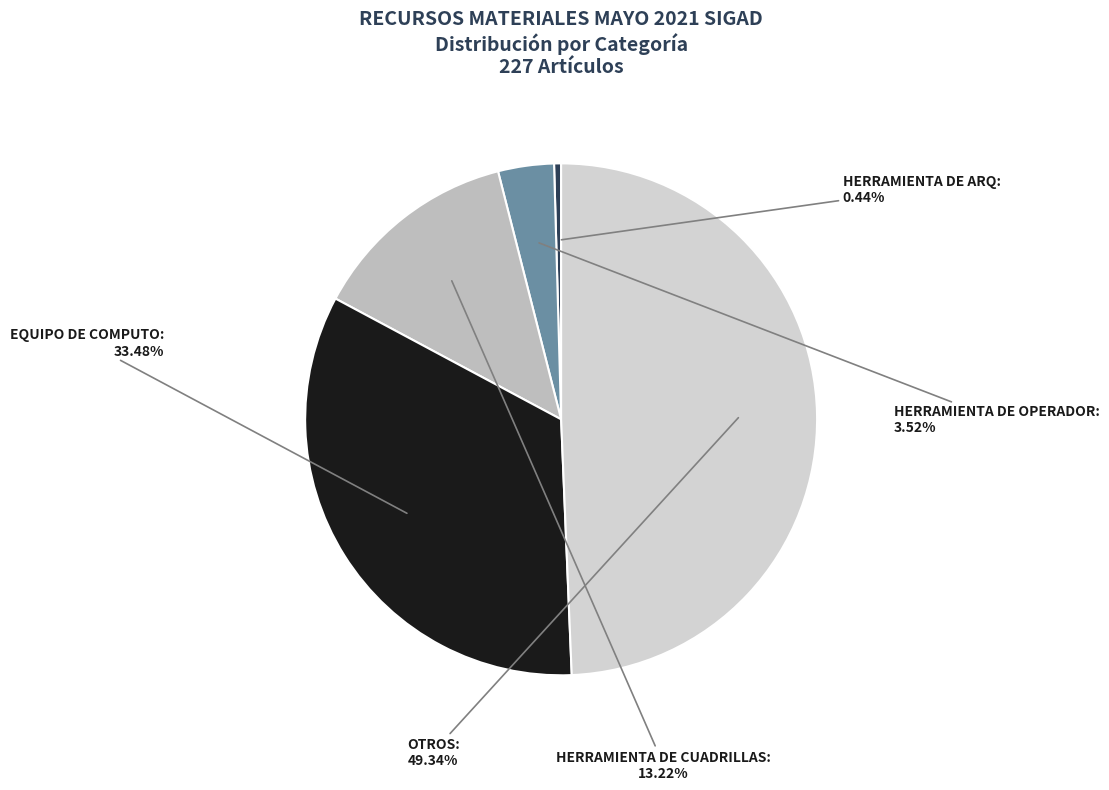

How many slices are in this pie chart?

5